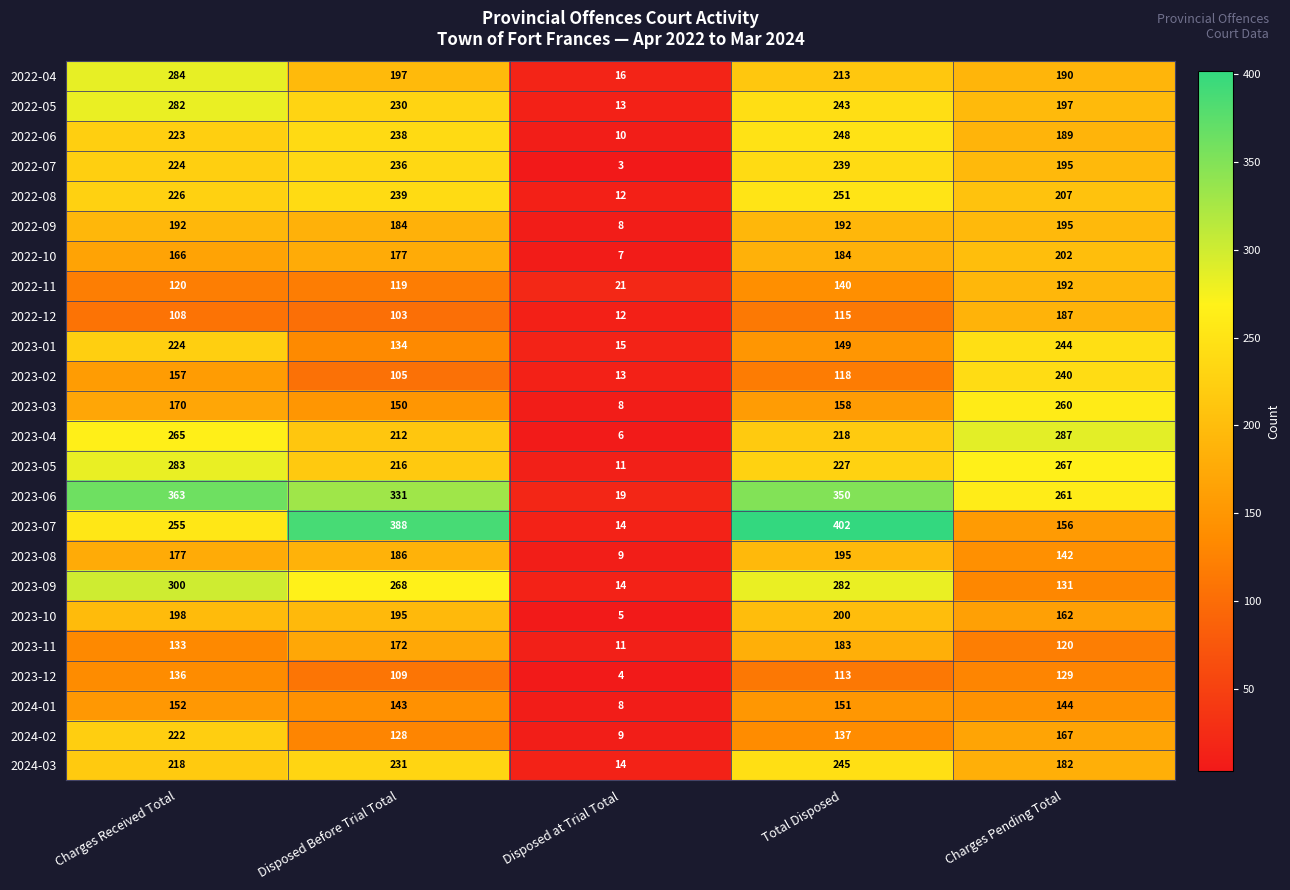

True or false: 2022-11 has a value of 21 at Disposed at Trial Total.

True